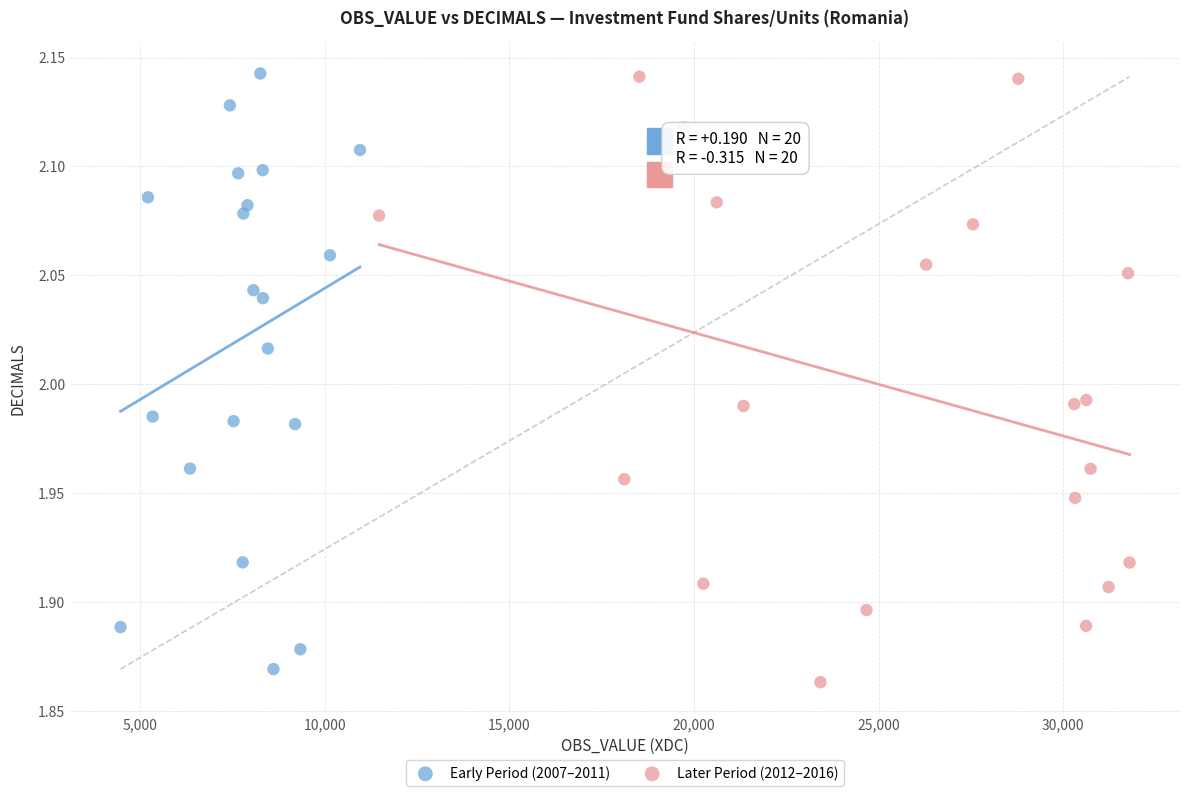

Which series contains the lowest Y value?

Later Period (2012–2016)